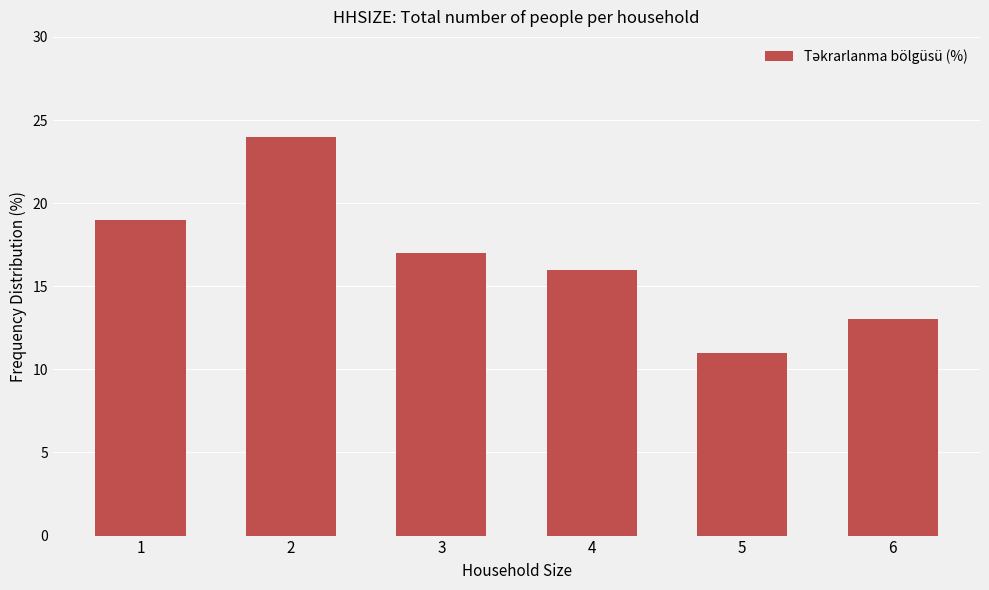

Is it true that the value at 4 is 16?

True